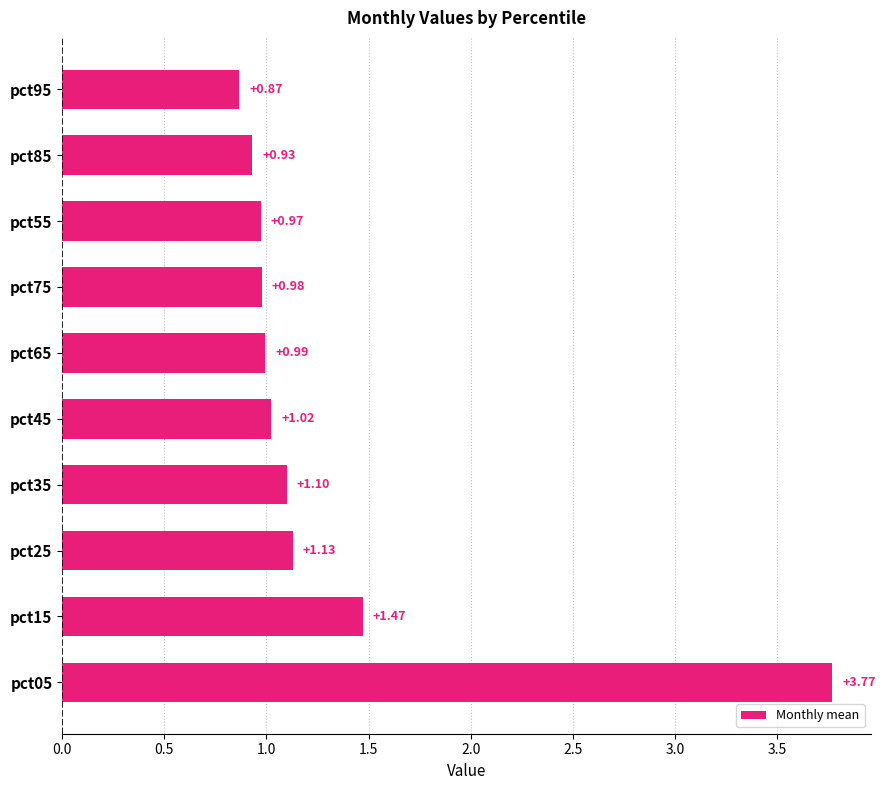

How many bars are there in total?

10